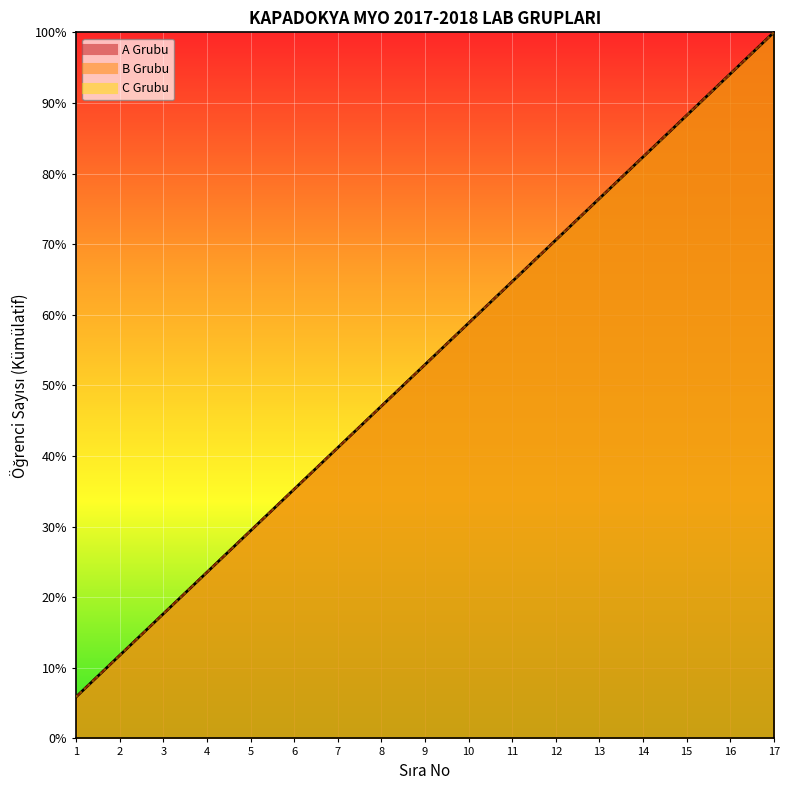

At which label is A Grubu closest to 52?

9